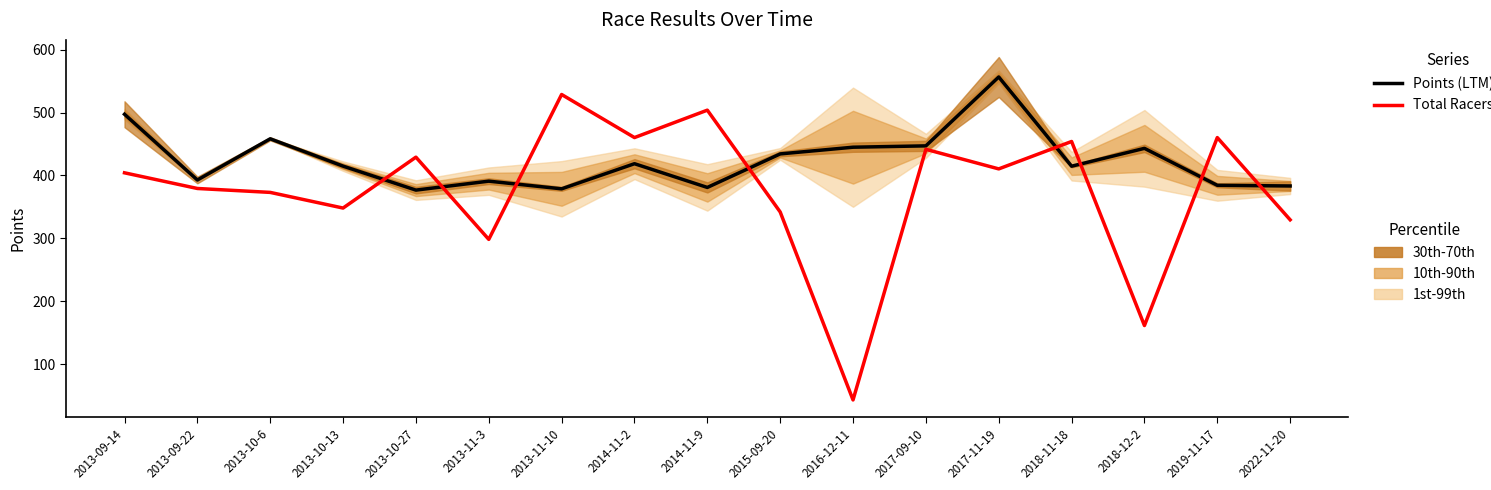

What is the difference between the maximum and minimum values in the Points (LTM) series?

179.7